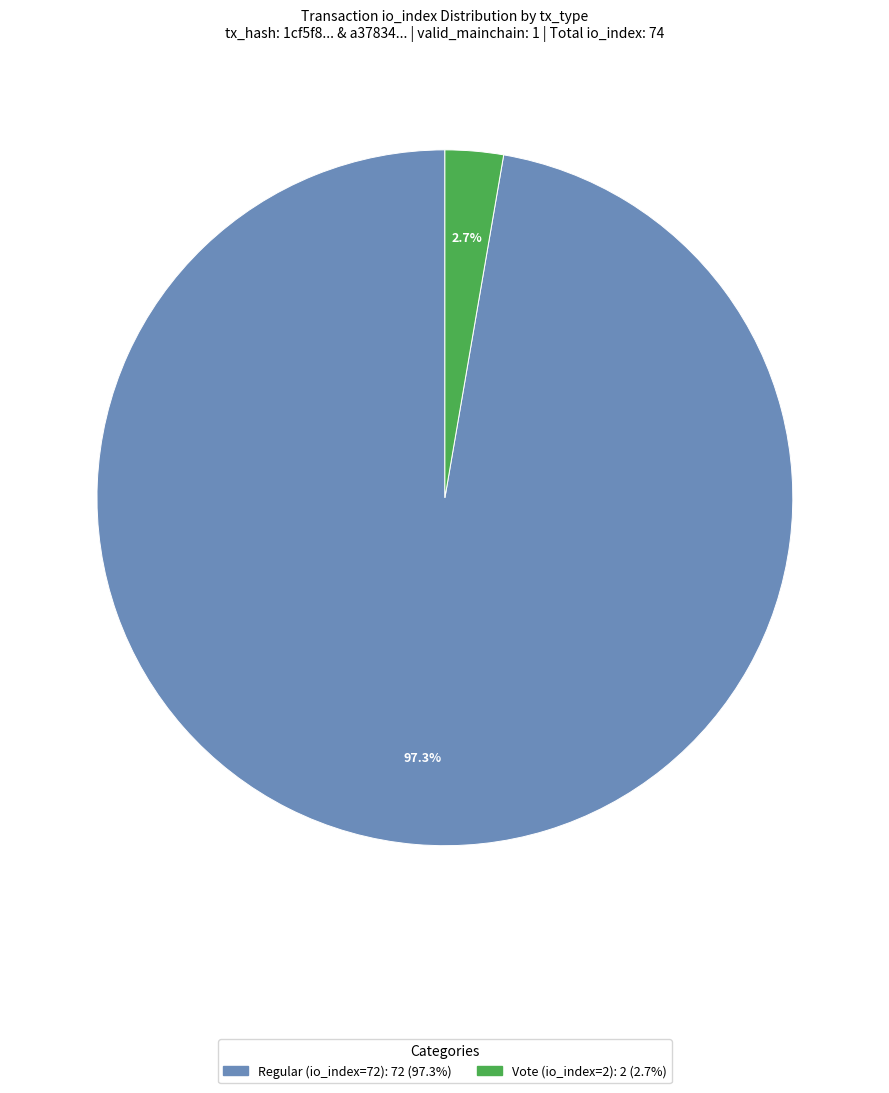

To the nearest percent, what portion does Regular (io_index=72) represent?

97%